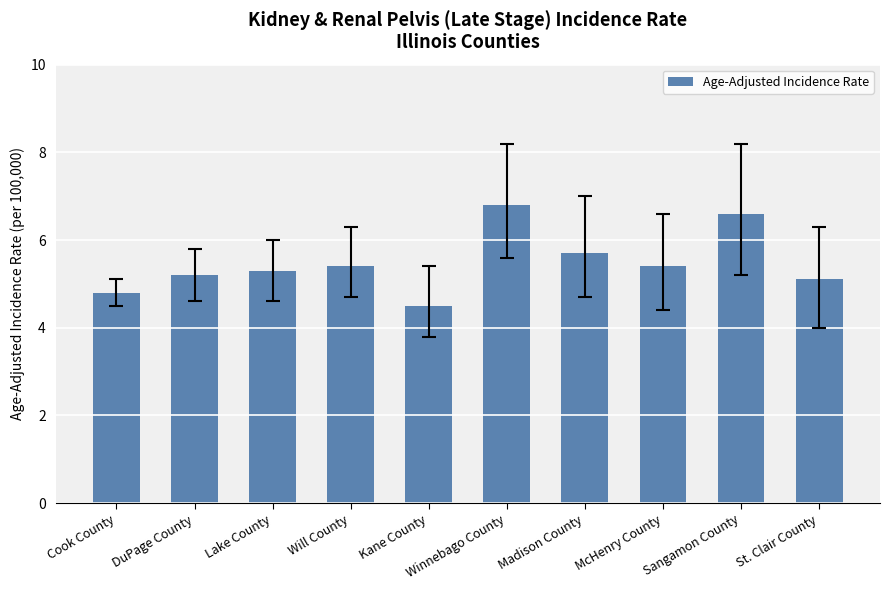

Count the number of categories in the chart.

10